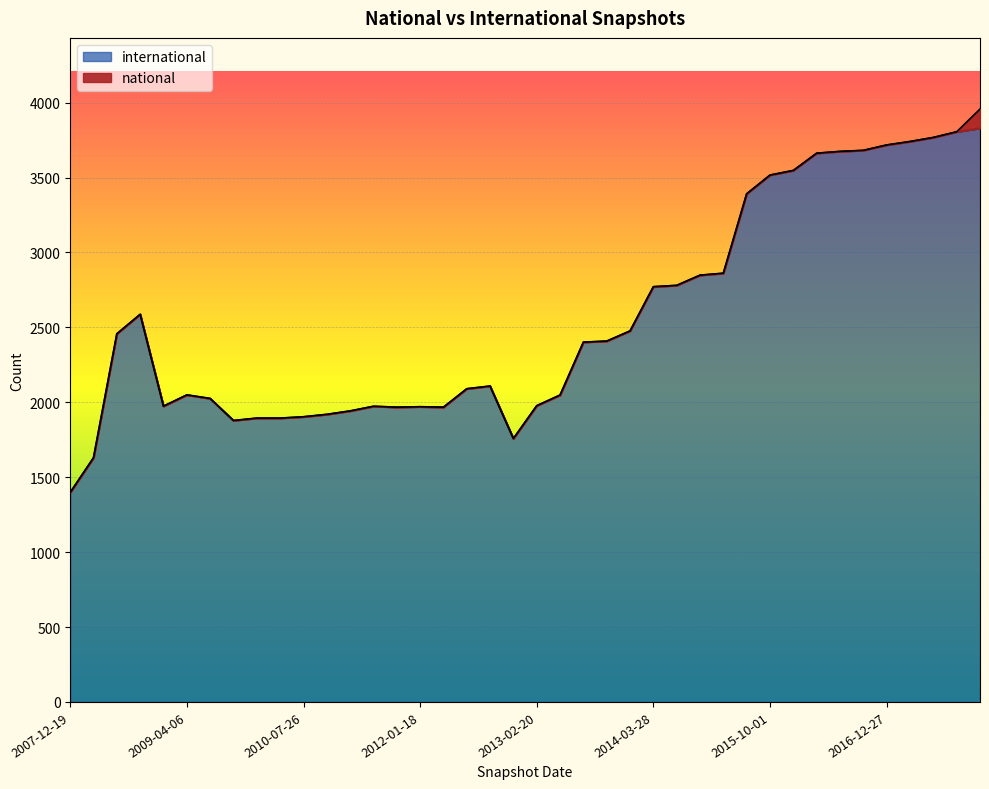

How many interior local valleys (lower than both neighbors) does the data have?

5